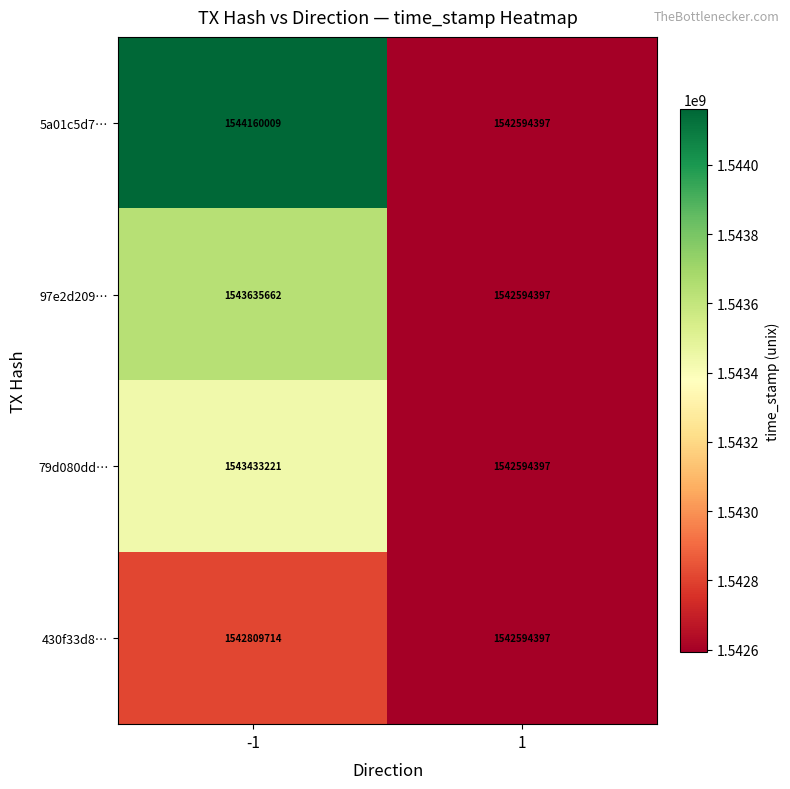

Reading left to right, list all the values displayed in this chart.

5a01c5d7…: 1544160009	1542594397
97e2d209…: 1543635662	1542594397
79d080dd…: 1543433221	1542594397
430f33d8…: 1542809714	1542594397